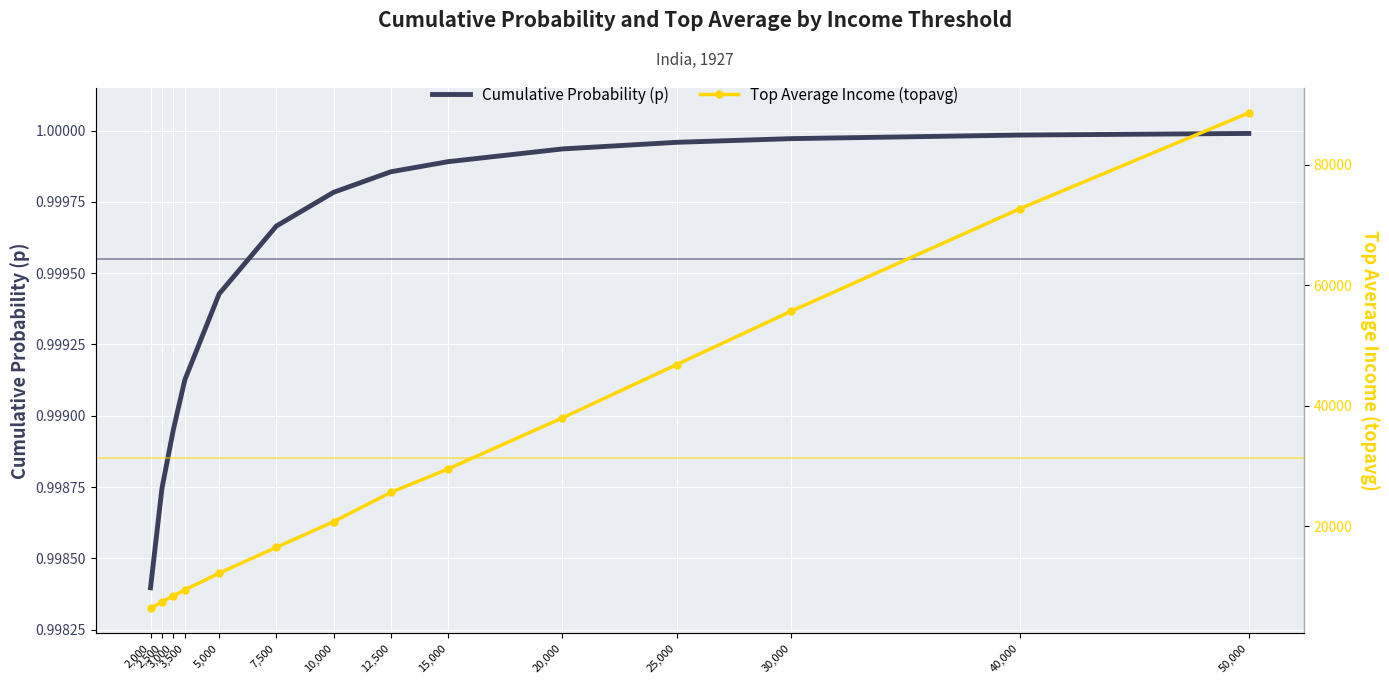

What is the sum of all Top Average Income (topavg) values?

437718.0